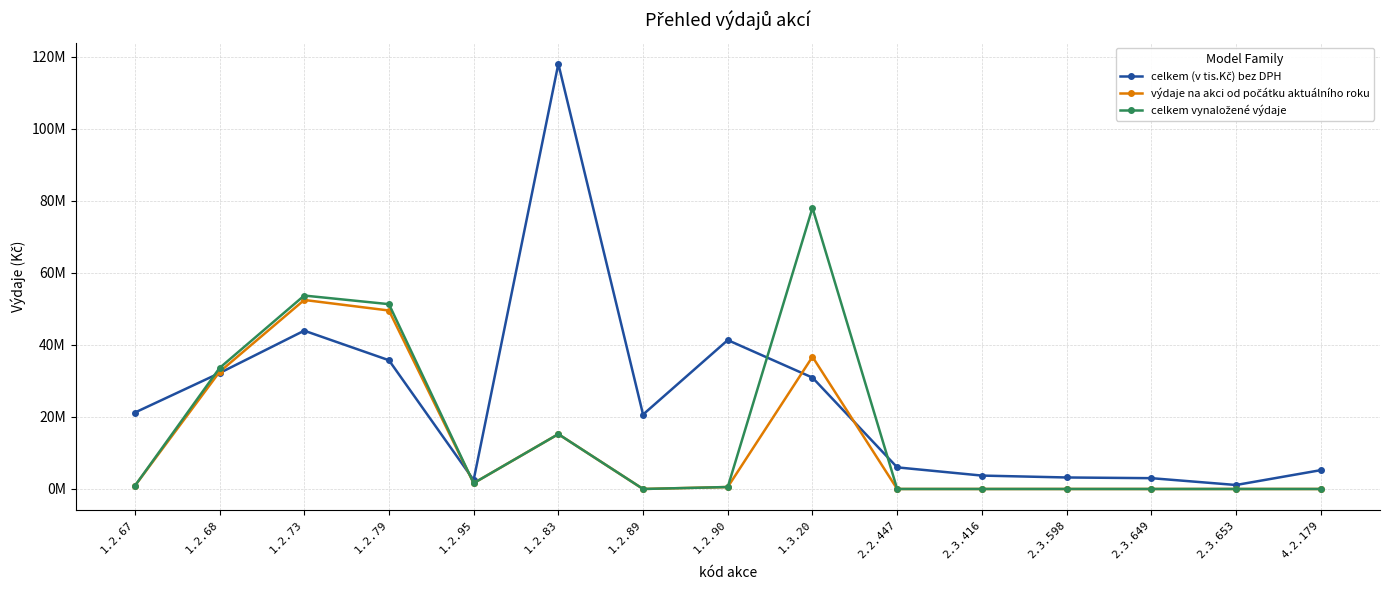

Which series has the largest total across all categories?

celkem (v tis.Kč) bez DPH